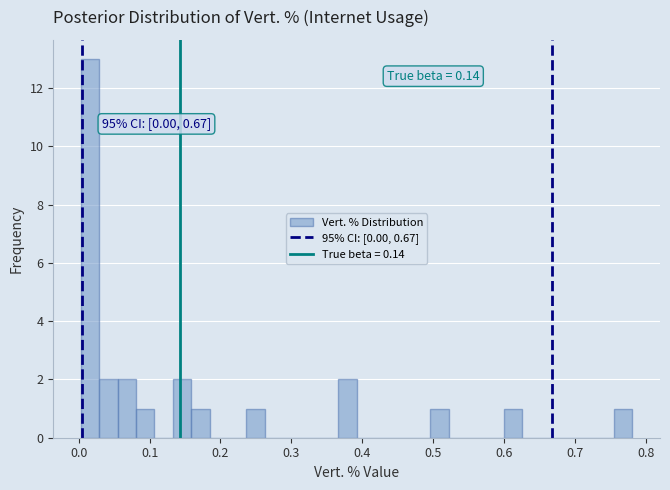

Around what value on the x-axis is the tallest bar? Give the approximate position of its centre, as read against the axis.

0.02